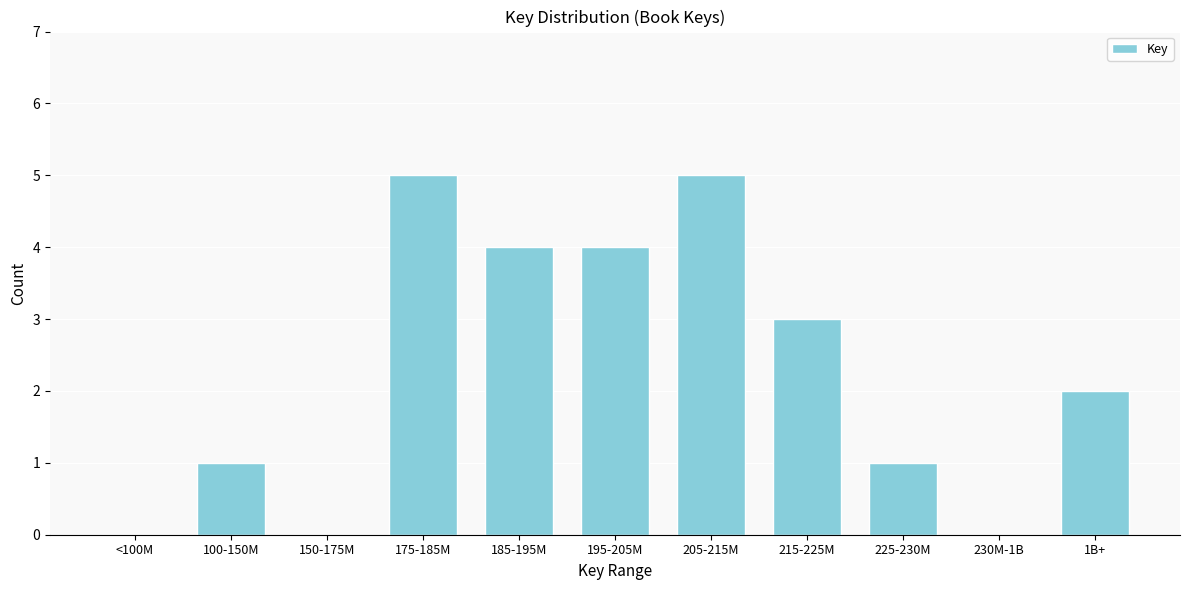

Reading left to right, transcribe all the data shown in this chart.

<100M=0	100-150M=1	150-175M=0	175-185M=5	185-195M=4	195-205M=4	205-215M=5	215-225M=3	225-230M=1	230M-1B=0	1B+=2